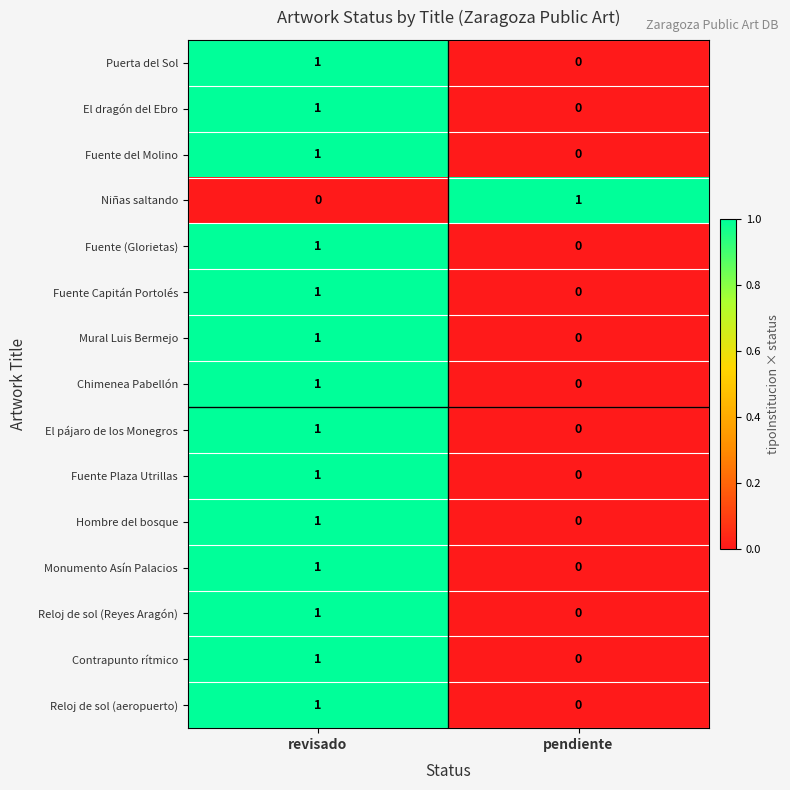

The value of Hombre del bosque at pendiente is 0. True or false?

True